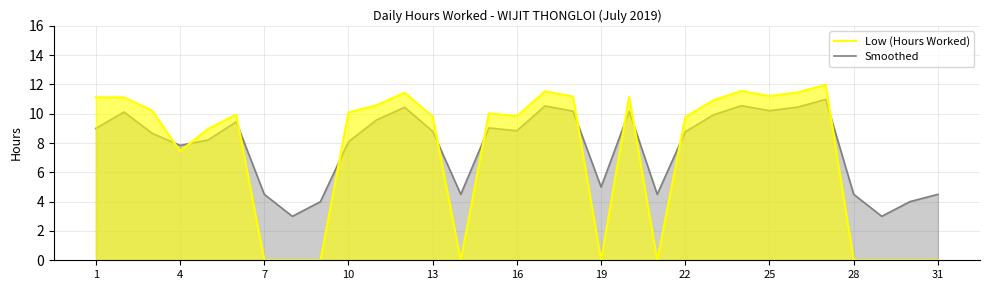

True or false: Low (Hours Worked) has a value of 6.1 at 16.

False